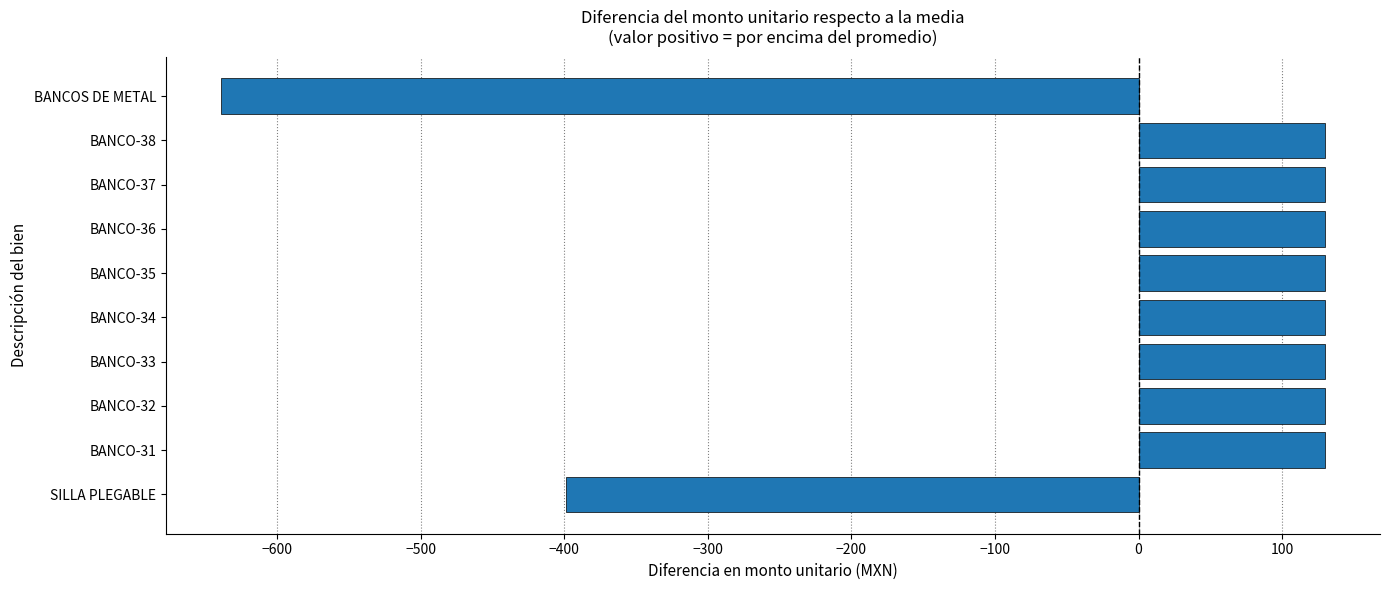

True or false: the data shows -399.2 at SILLA PLEGABLE.

True